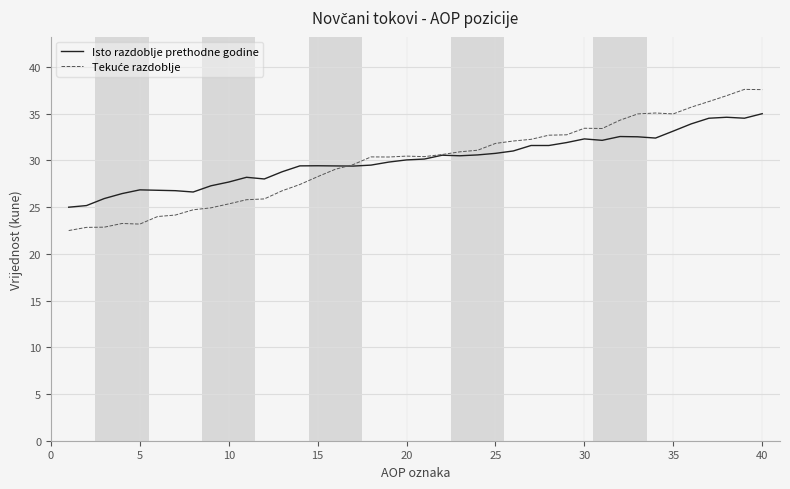

What is the lowest value of the Isto razdoblje prethodne godine series?

25.0